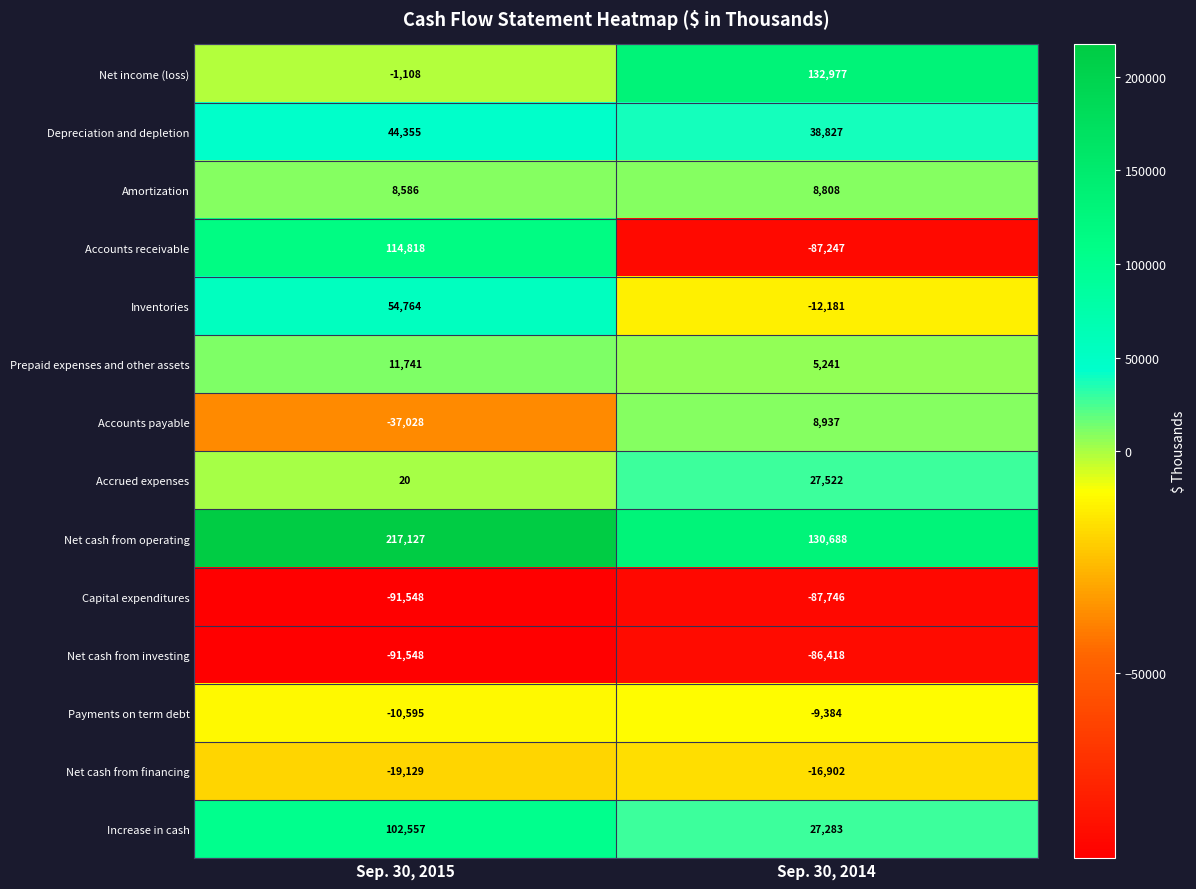

What is the difference between the highest and lowest values at Sep. 30, 2014?

220723